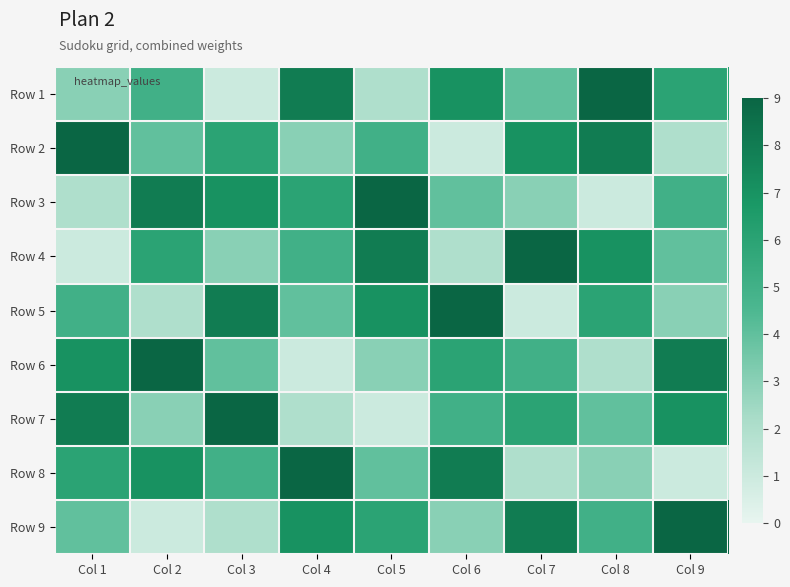

Count the number of data series in this chart.

9